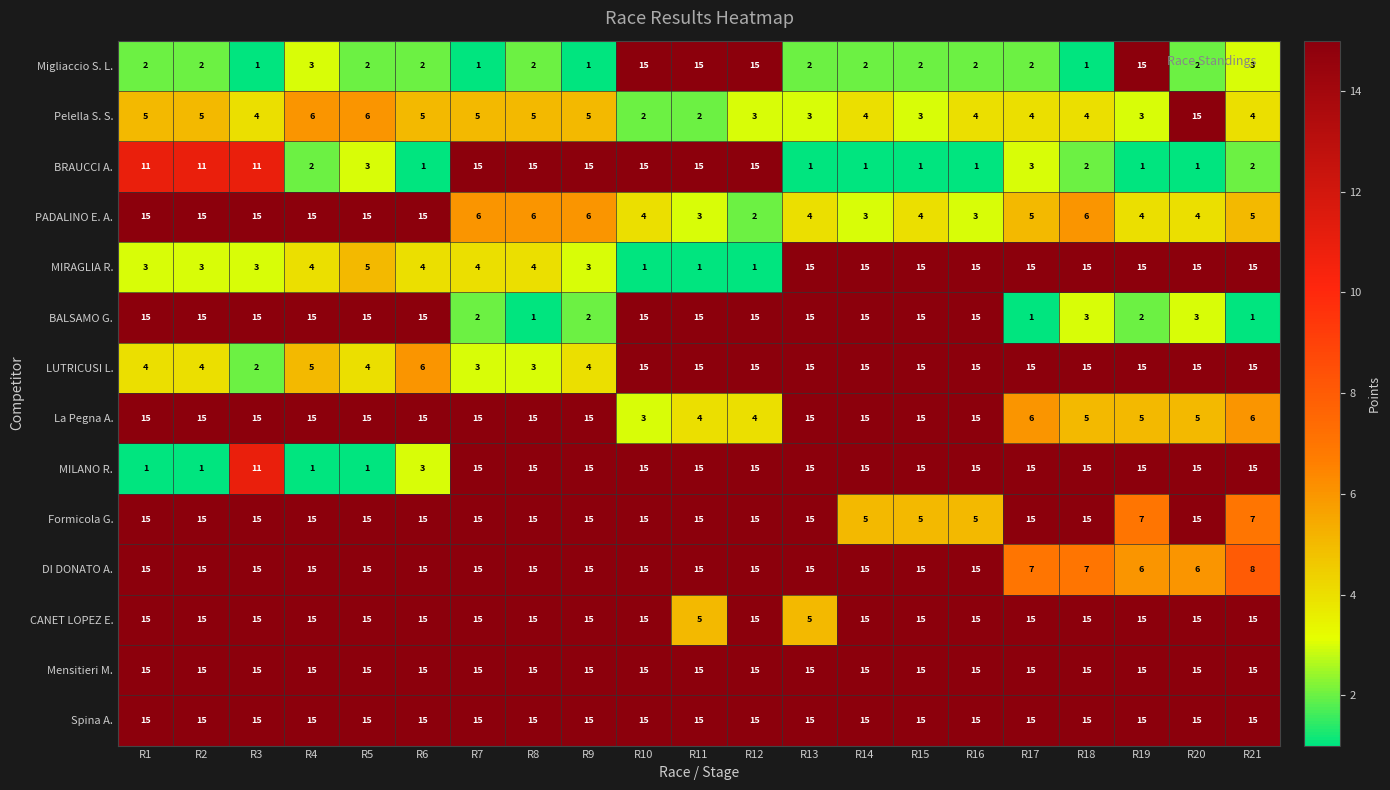

What is the sum of the MILANO R. values at R21 and R18?

30